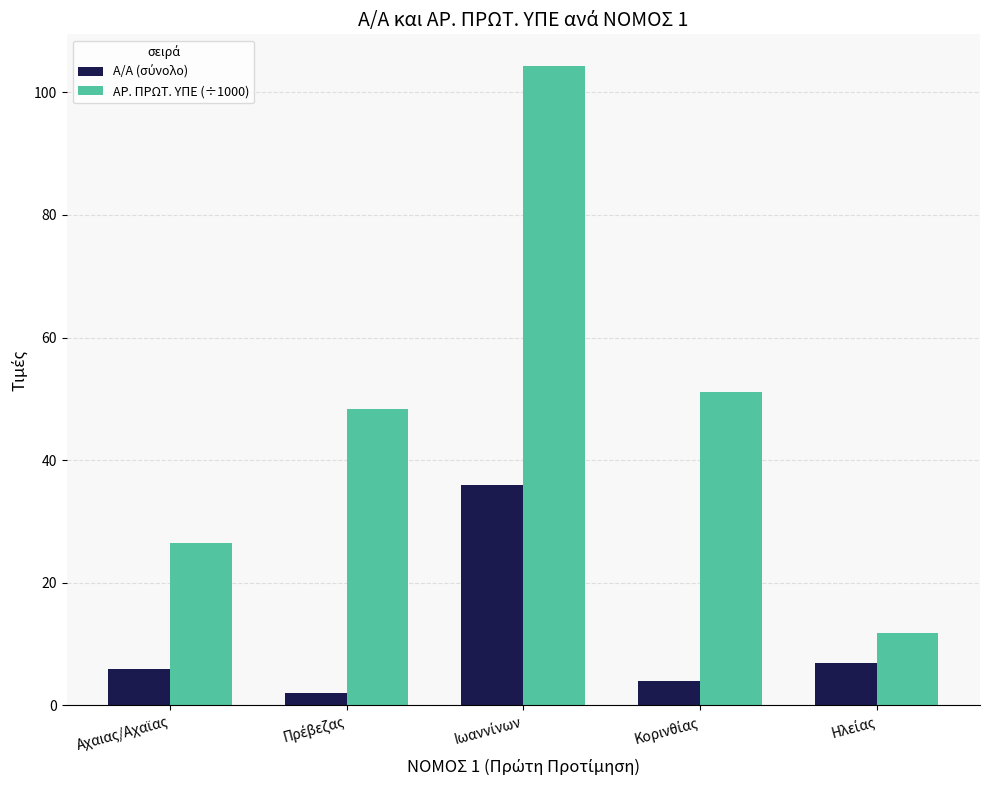

What is the average value of the ΑΡ. ΠΡΩΤ. ΥΠΕ (÷1000) series?

48.4